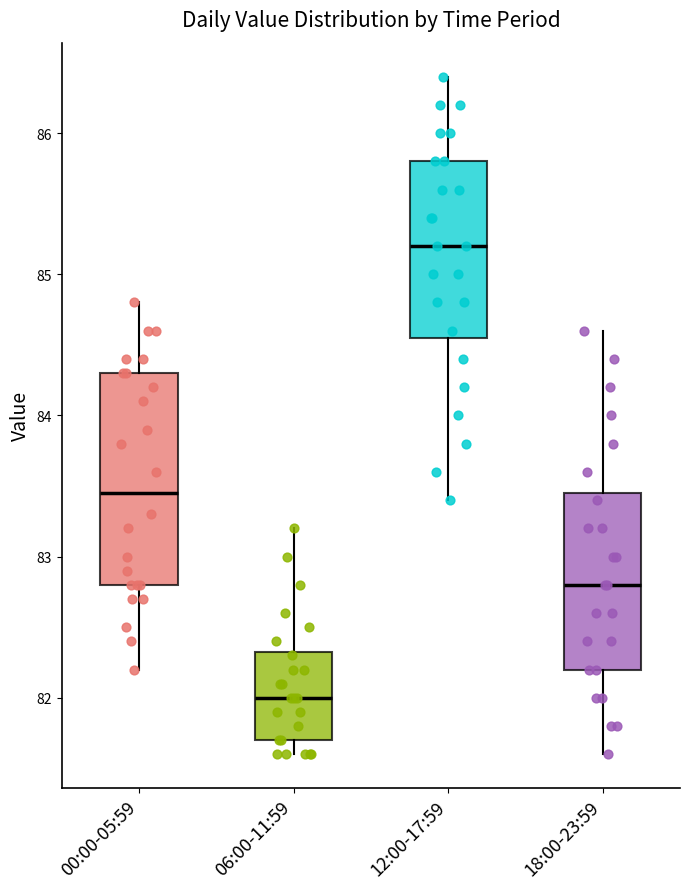

Where is the upper edge of the box for 18:00-23:59 on the y-axis? The values are not printed on the chart, so give them approximately, as read against the axis.

83.5